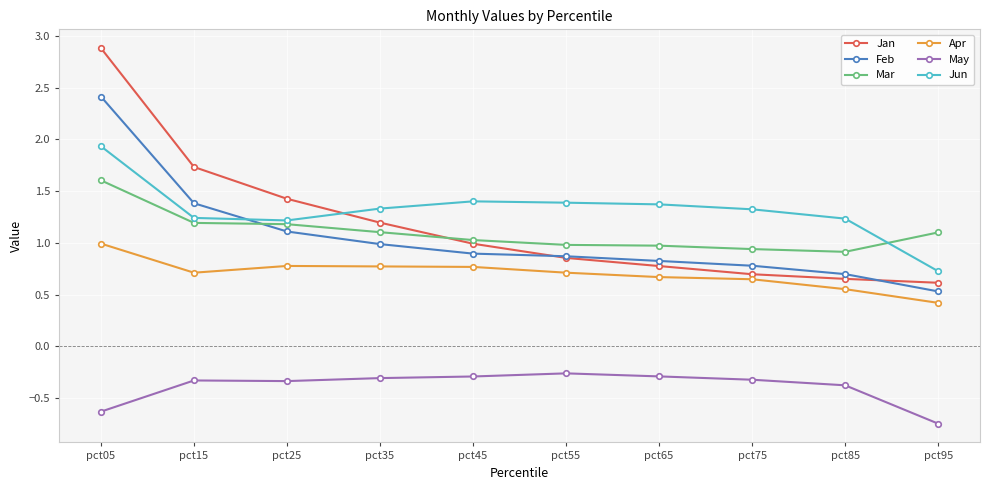

What value does the Apr series have at pct05?

1.0